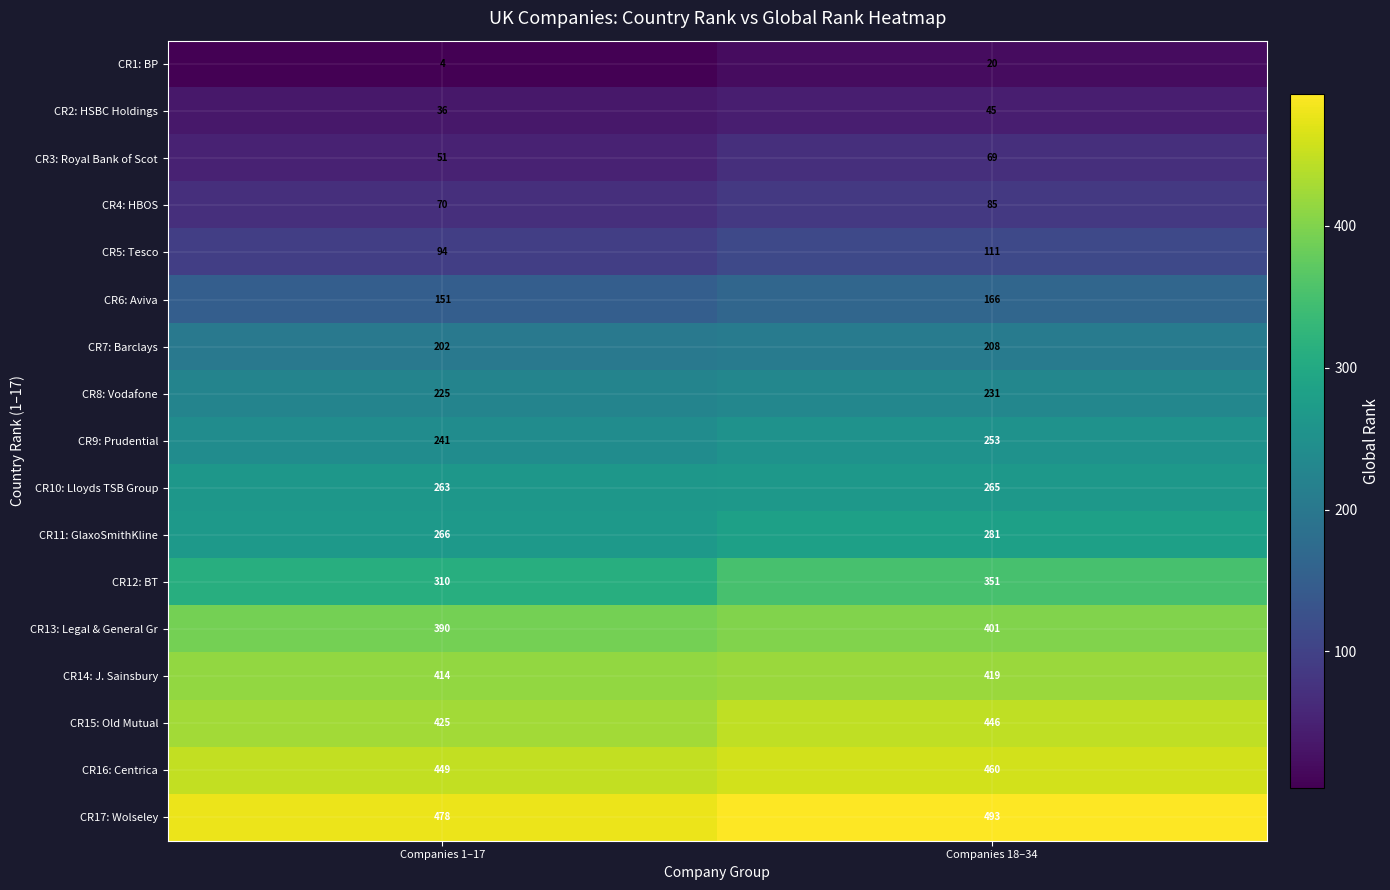

The value of CR16: Centrica at Companies 1–17 is 736. True or false?

False